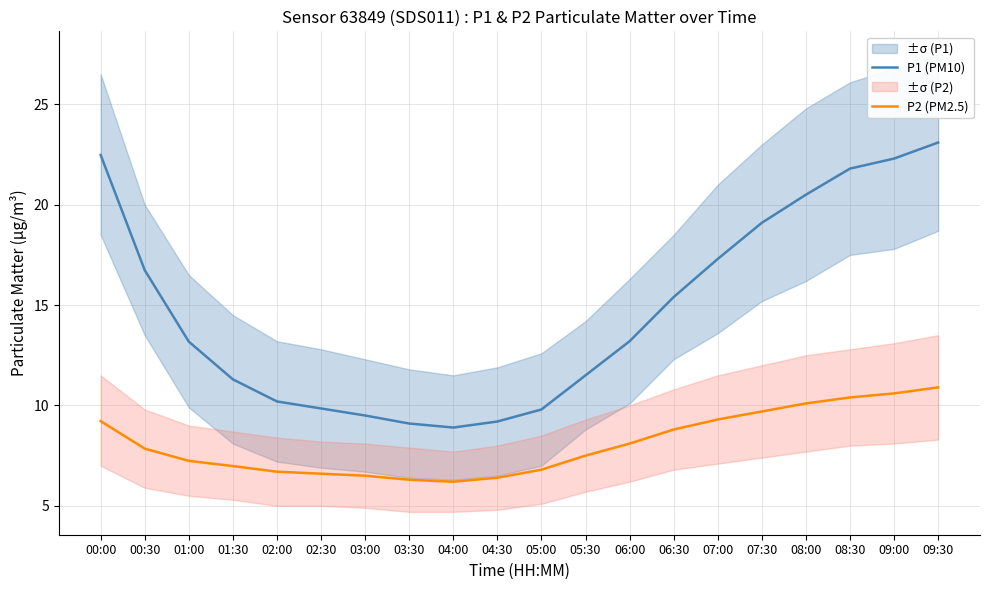

List the series in order of their peak value, lowest first.

P2 (PM2.5), P1 (PM10)